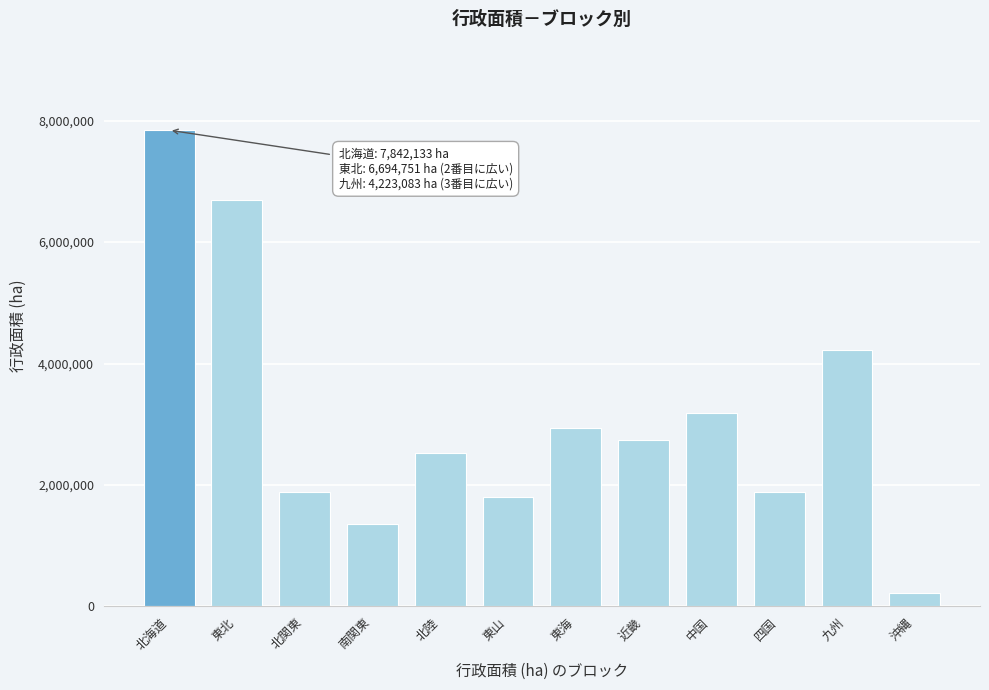

Approximately how many times larger is the value at 東北 compared to 四国?

3.6